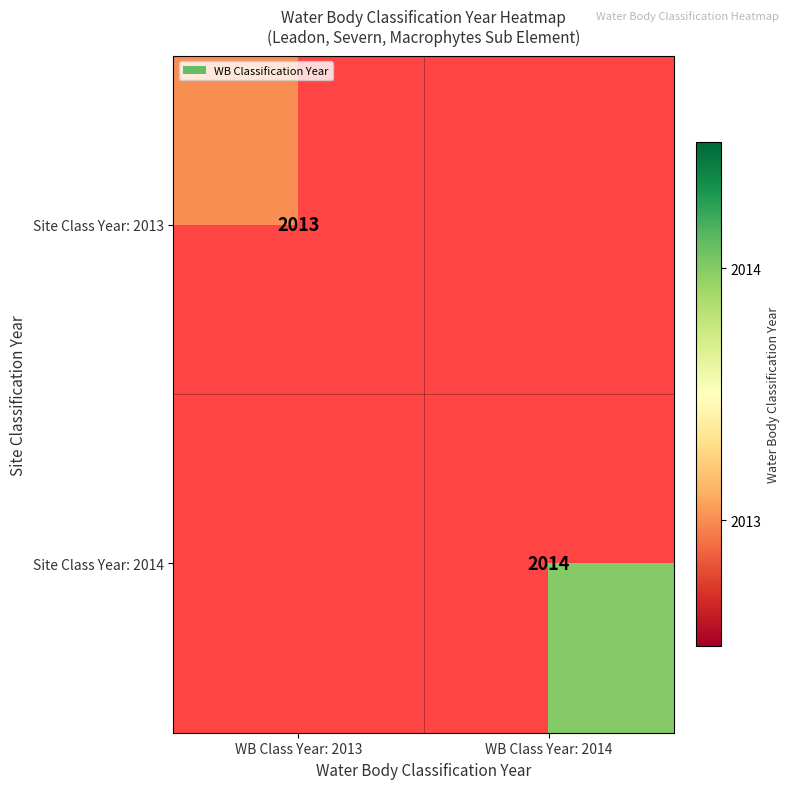

The Site Class Year: 2013 series shows 2013 at WB Class Year: 2013. True or false?

True